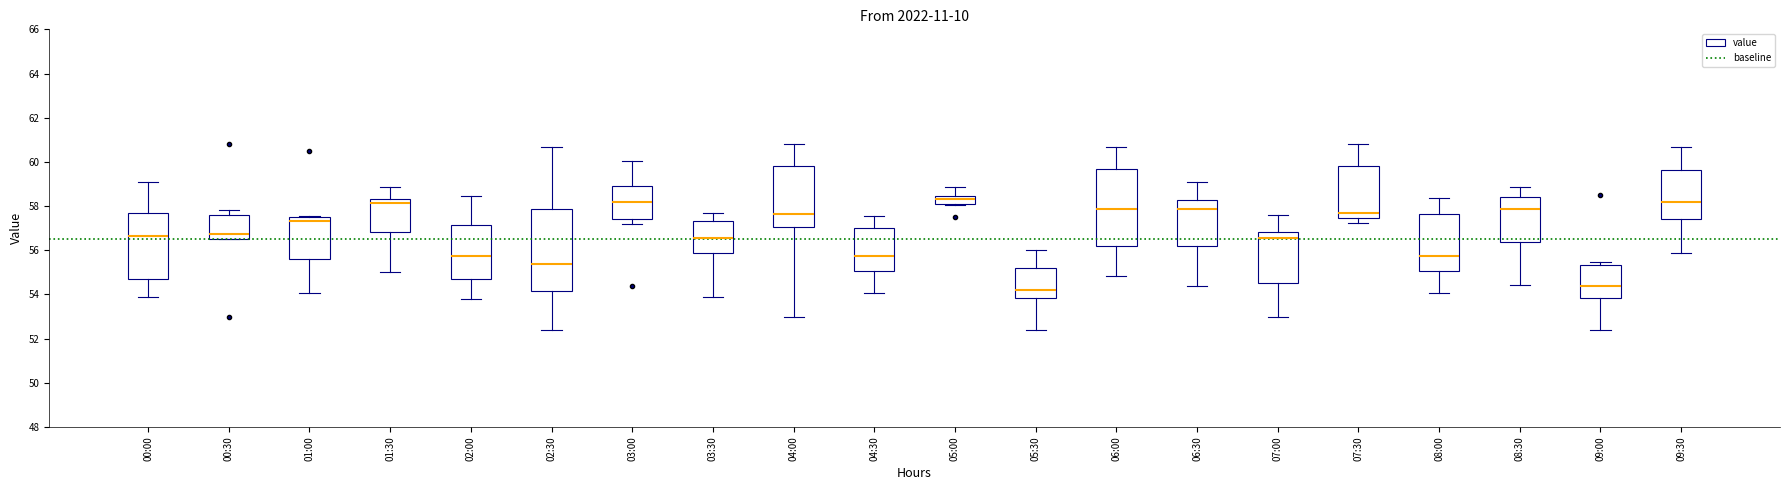

Where does the median line of the box for 06:30 sit on the y-axis? The values are not printed on the chart, so give them approximately, as read against the axis.

57.8